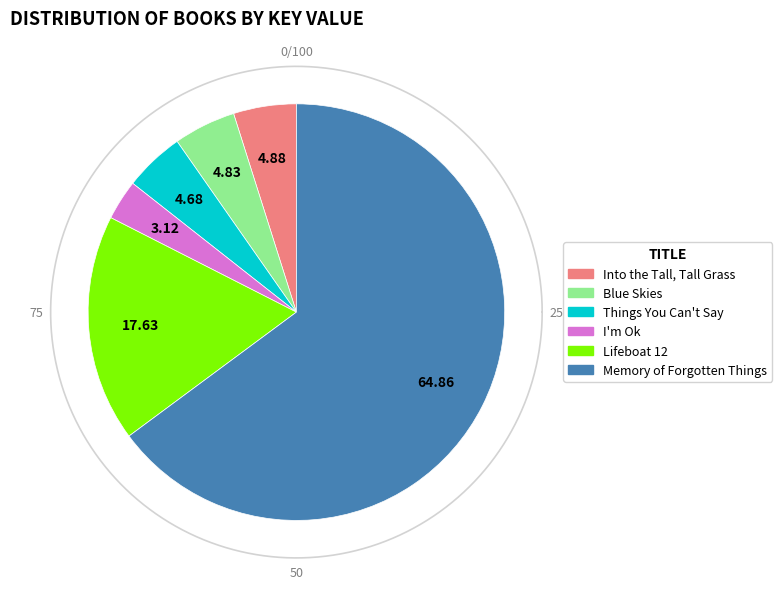

To the nearest percent, what percentage of the pie is Into the Tall, Tall Grass?

5%